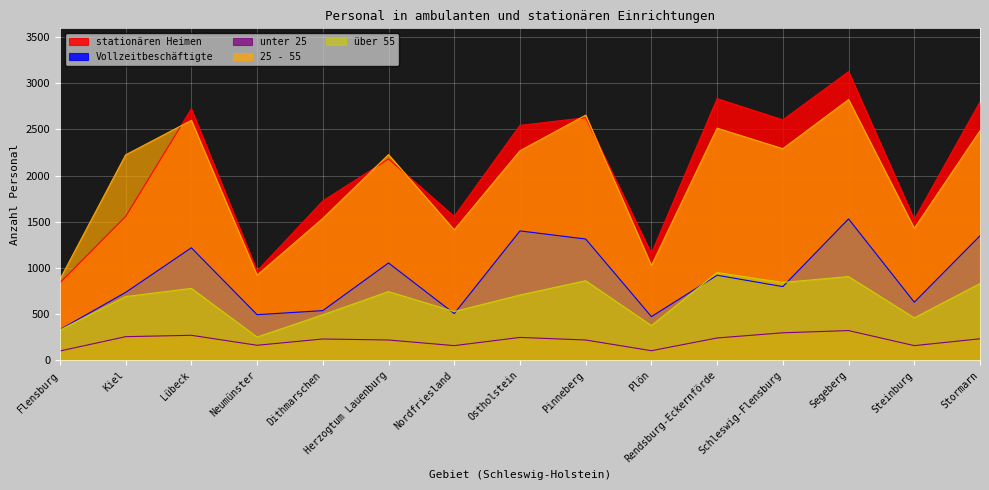

What is the difference between the Vollzeitbeschäftigte values at Dithmarschen and Pinneberg?

775